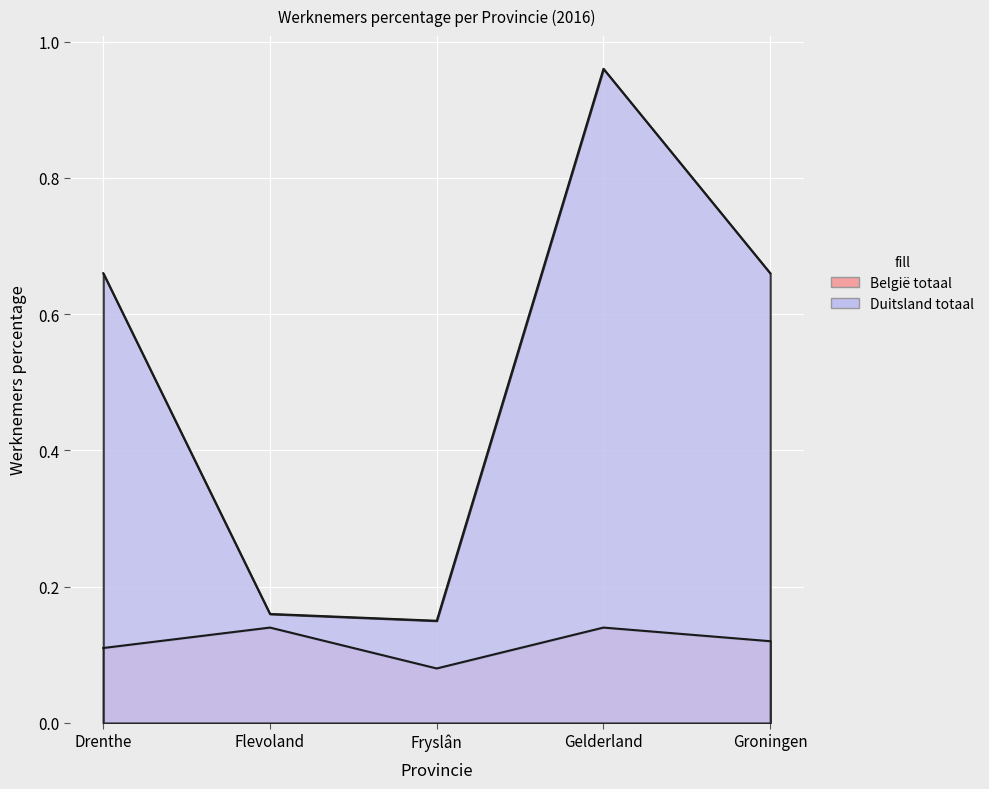

What is the maximum value shown in the chart?

1.0